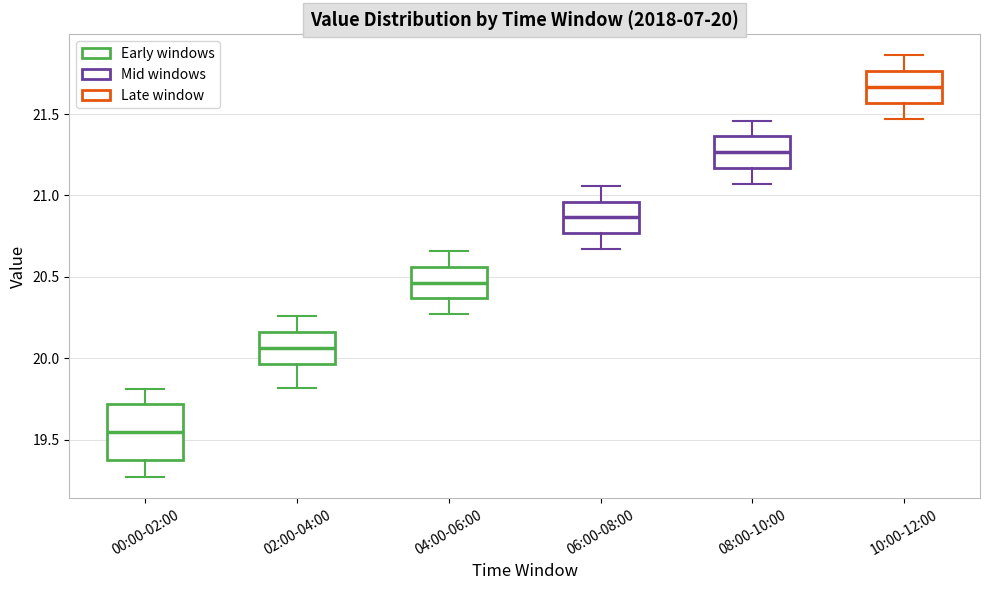

Comparing the boxes themselves (not the whiskers), which one is the tallest?

00:00-02:00